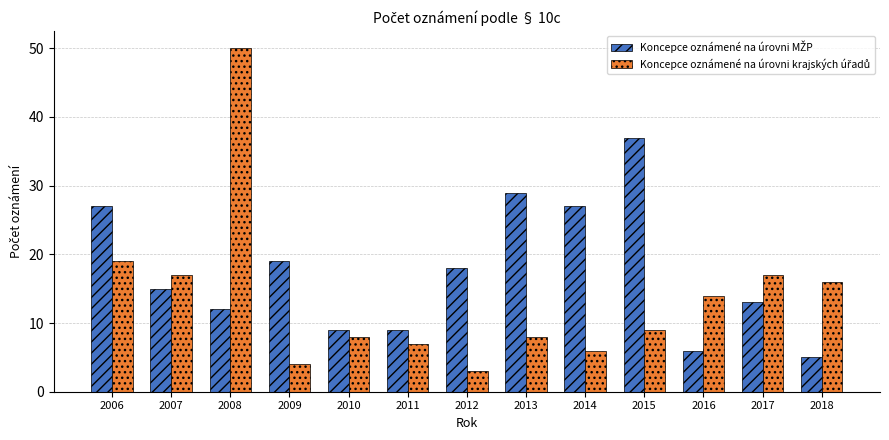

What is the total value across all series at 2006?

46